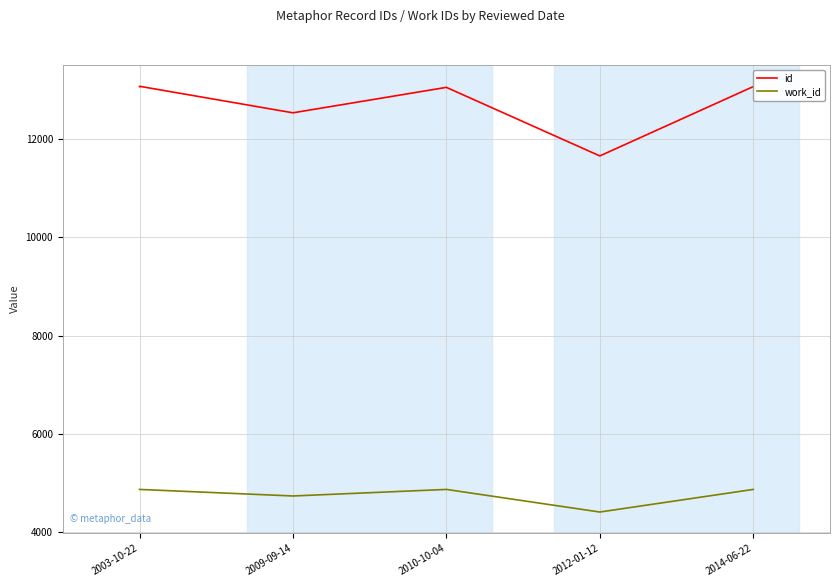

What are all the series names shown in the legend?

id, work_id